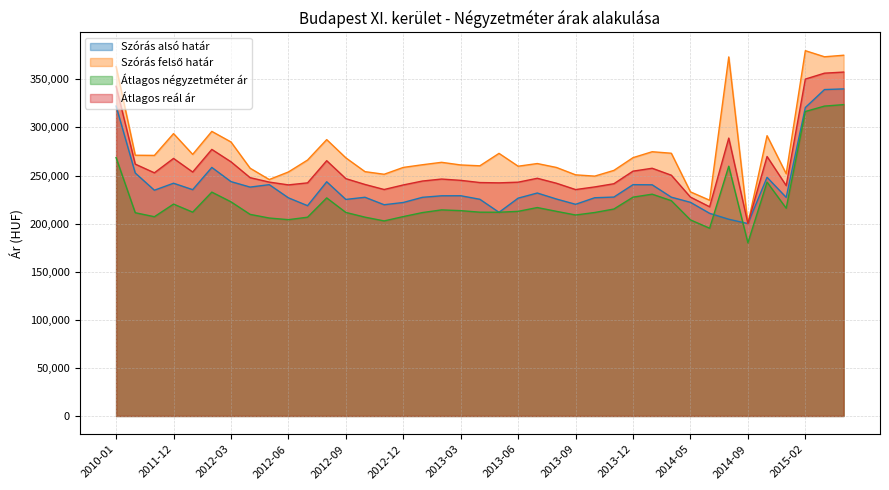

Reading left to right, list all the values displayed in this chart.

Szórás alsó határ: 2010-01=322175	2011-05=252611	2011-11=234710	2011-12=241985	2012-01=235289	2012-02=258413	2012-03=243674	2012-04=237962	2012-05=240502	2012-06=226811	2012-07=218633	2012-08=243497	2012-09=225130	2012-10=227381	2012-11=219618	2012-12=221965	2013-01=227326	2013-02=228925	2013-03=228971	2013-04=225292	2013-05=211738	2013-06=226475	2013-07=231803	2013-08=225559	2013-09=220076	2013-10=226897	2013-11=227588	2013-12=240497	2014-01=240356	2014-04=227476	2014-05=222114	2014-06=210709	2014-07=204533	2014-09=200025	2014-10=248135	2014-11=227265	2015-02=320721	2015-03=339372	2015-04=340057
Szórás felső határ: 2010-01=363277	2011-05=271091	2011-11=270906	2011-12=293591	2012-01=271977	2012-02=295881	2012-03=284892	2012-04=257590	2012-05=245830	2012-06=253691	2012-07=266077	2012-08=287327	2012-09=268368	2012-10=254019	2012-11=251300	2012-12=258413	2013-01=261194	2013-02=263725	2013-03=260977	2013-04=260100	2013-05=273014	2013-06=259671	2013-07=262451	2013-08=258375	2013-09=250702	2013-10=249367	2013-11=255318	2013-12=268579	2014-01=274730	2014-04=273166	2014-05=232992	2014-06=224307	2014-07=373325	2014-09=200025	2014-10=291417	2014-11=251837	2015-02=379801	2015-03=373460	2015-04=375059
Átlagos négyzetméter ár: 2010-01=268604	2011-05=211315	2011-11=207160	2011-12=220282	2012-01=211905	2012-02=232741	2012-03=222655	2012-04=209588	2012-05=205798	2012-06=204091	2012-07=206645	2012-08=226725	2012-09=211619	2012-10=206703	2012-11=202787	2012-12=207295	2013-01=211471	2013-02=214261	2013-03=213473	2013-04=211872	2013-05=211812	2013-06=212751	2013-07=216690	2013-08=212767	2013-09=208951	2013-10=211547	2013-11=215152	2013-12=227502	2014-01=230596	2014-04=223846	2014-05=203846	2014-06=195192	2014-07=259677	2014-09=180000	2014-10=243134	2014-11=216002	2015-02=316541	2015-03=322184	2015-04=323701
Átlagos reál ár: 2010-01=342726	2011-05=261851	2011-11=252808	2011-12=267788	2012-01=253633	2012-02=277147	2012-03=264283	2012-04=247776	2012-05=243166	2012-06=240251	2012-07=242355	2012-08=265412	2012-09=246749	2012-10=240700	2012-11=235459	2012-12=240189	2013-01=244260	2013-02=246325	2013-03=244974	2013-04=242696	2013-05=242376	2013-06=243073	2013-07=247127	2013-08=241967	2013-09=235389	2013-10=238132	2013-11=241453	2013-12=254538	2014-01=257543	2014-04=250321	2014-05=227553	2014-06=217508	2014-07=288929	2014-09=200025	2014-10=269776	2014-11=239551	2015-02=350261	2015-03=356416	2015-04=357558